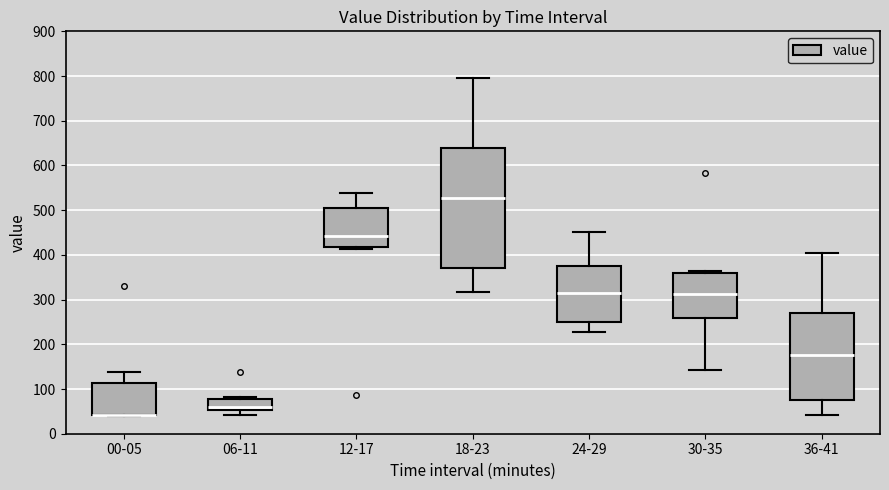

Reading left to right, transcribe this box plot: for each box, give where its median line is, the range the box spans, and where its two whiskers end, as read against the y-axis. The values are not printed on the chart, so give them approximately, as read against the axis.

00-05: median 40 (drawn on the box's lower edge), box 40 to 110, whiskers 40 to 140
06-11: median 60, box 50 to 80, whiskers 40 to 80 (just above the box's upper edge)
12-17: median 440, box 420 to 500, whiskers 410 to 540
18-23: median 530, box 370 to 640, whiskers 320 to 800
24-29: median 320, box 250 to 380, whiskers 230 to 450
30-35: median 310, box 260 to 360, whiskers 140 to 360 (just above the box's upper edge)
36-41: median 180, box 80 to 270, whiskers 40 to 400